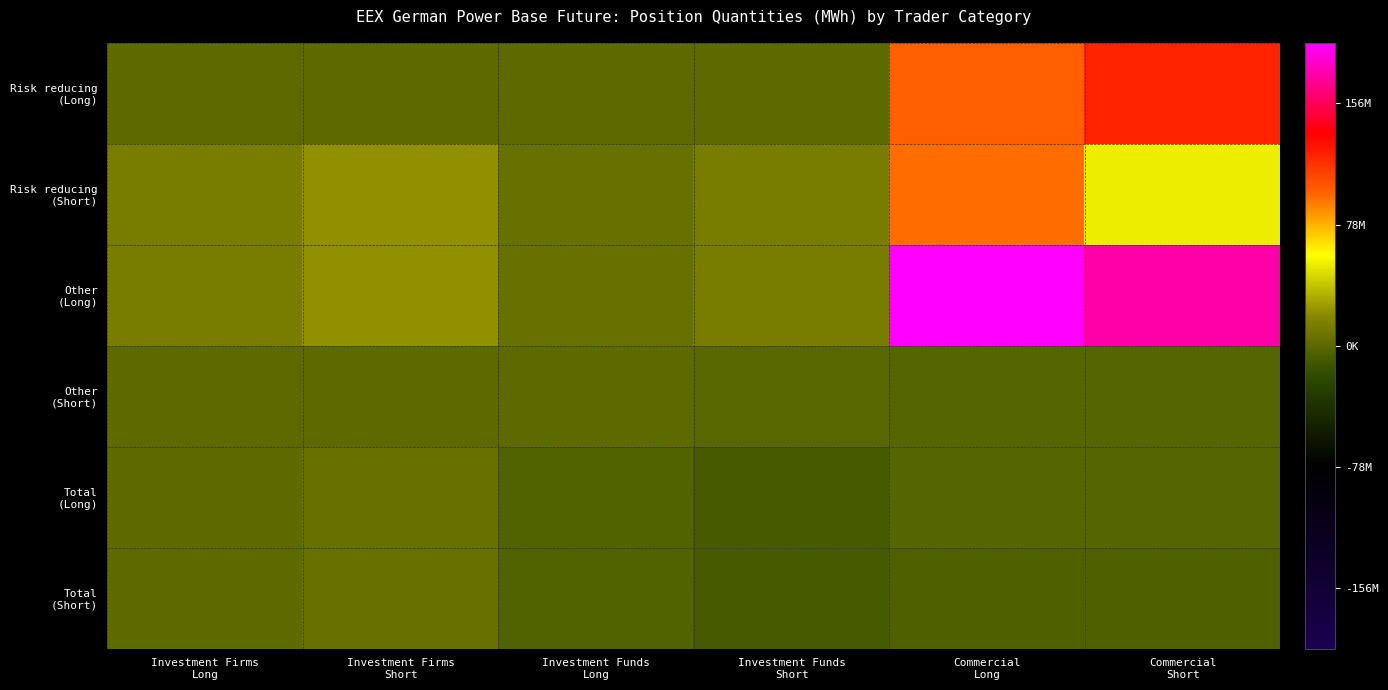

Between Investment Firms Long and Investment Firms Short, which series saw the biggest shift?

Other (Long)